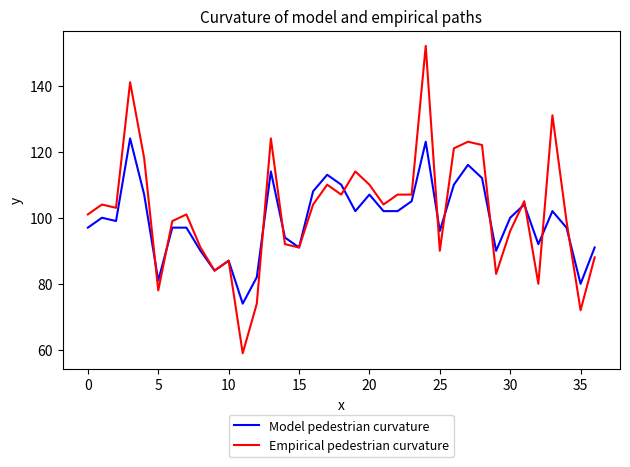

Which series has the widest spread of values?

Empirical pedestrian curvature